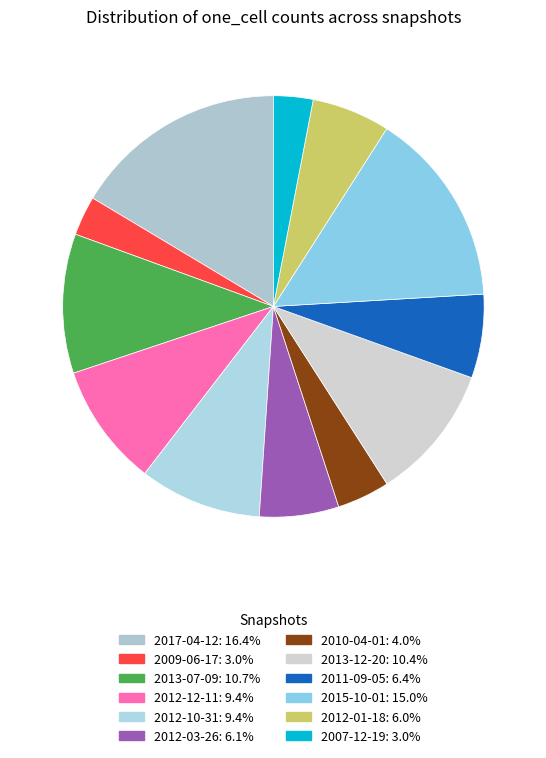

True or false: 2012-03-26 accounts for 1% of the total.

False